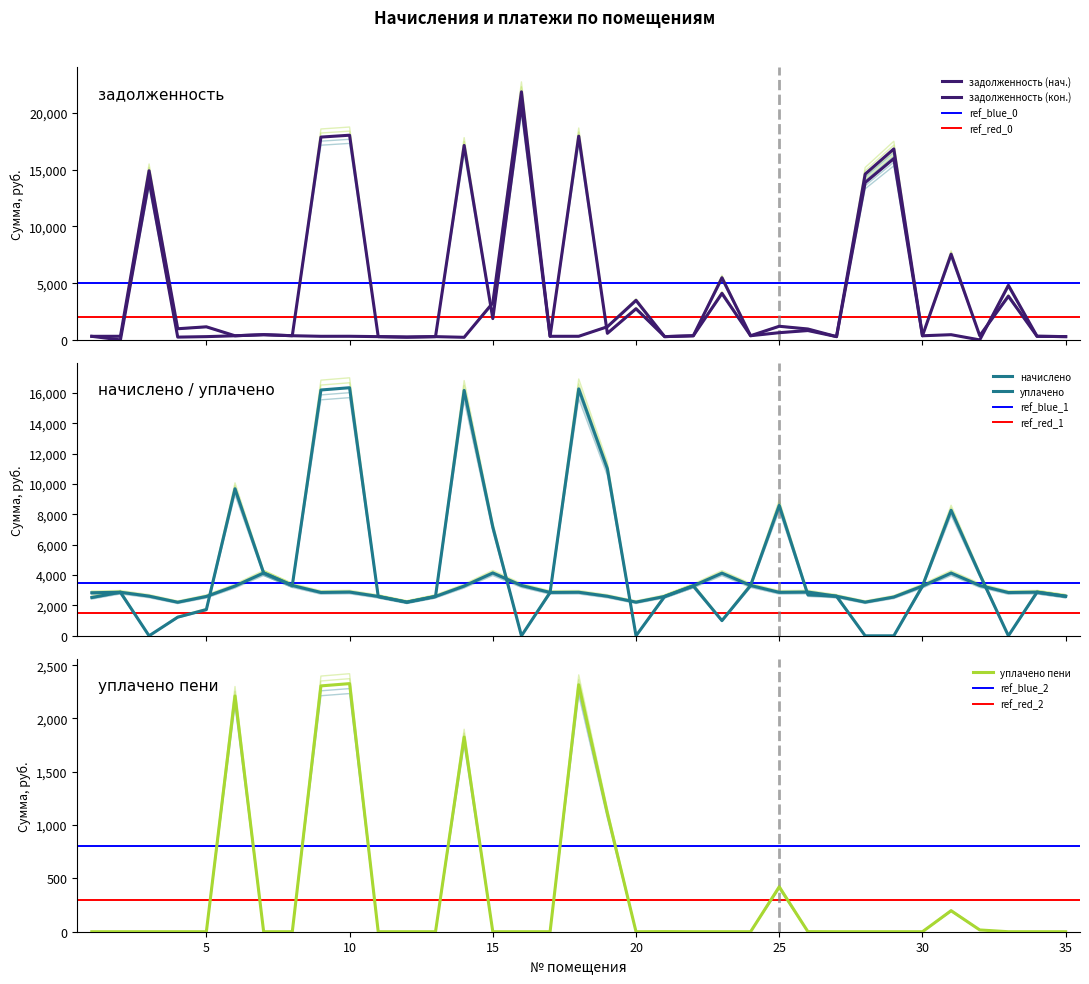

At which category does задолженность (кон.) reach its first local valley?

4